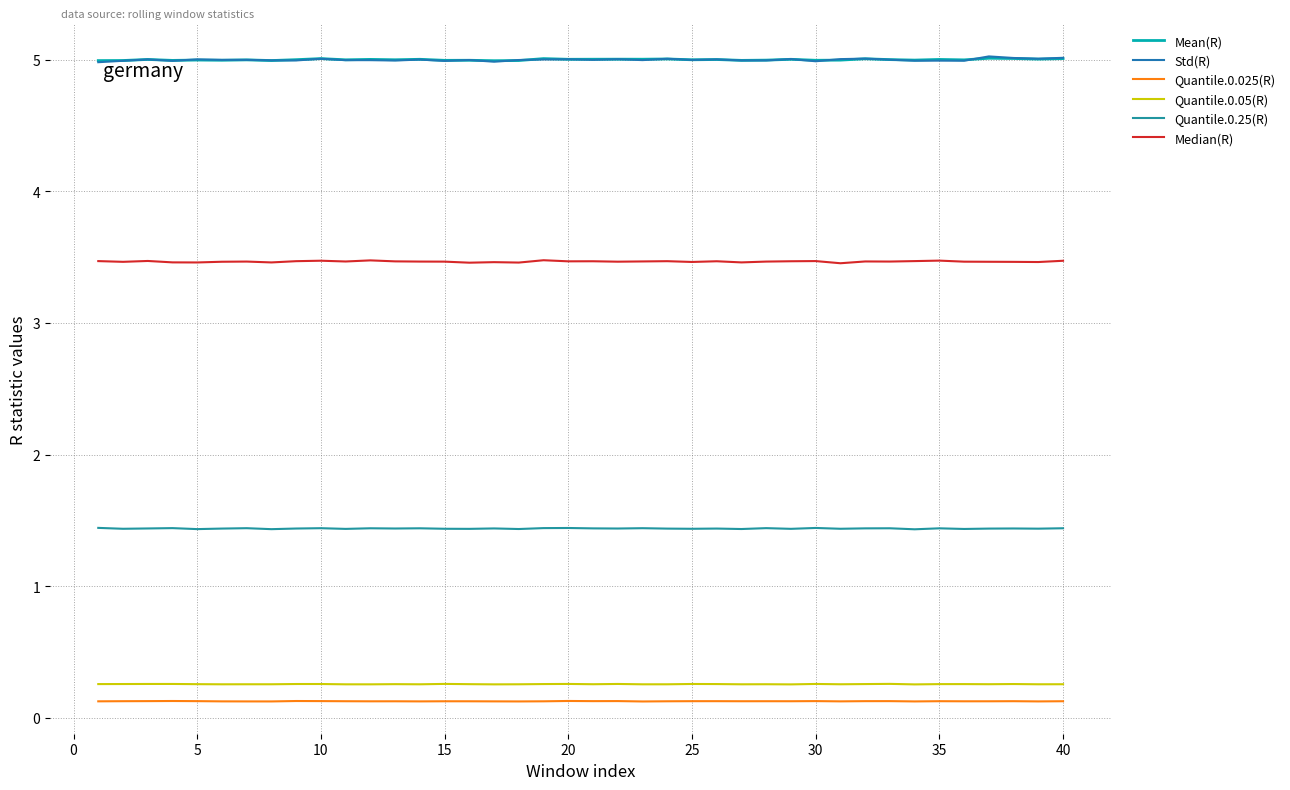

What are all the series names shown in the legend?

Mean(R), Std(R), Quantile.0.025(R), Quantile.0.05(R), Quantile.0.25(R), Median(R)